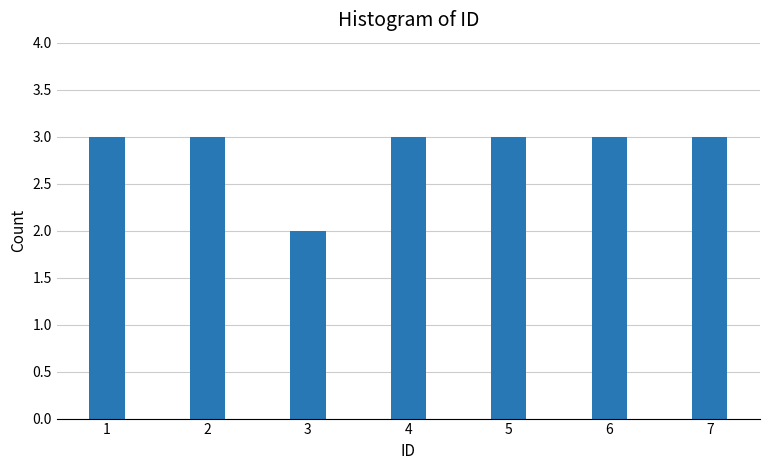

Reading left to right, extract all data points from this chart.

1=3	2=3	3=2	4=3	5=3	6=3	7=3